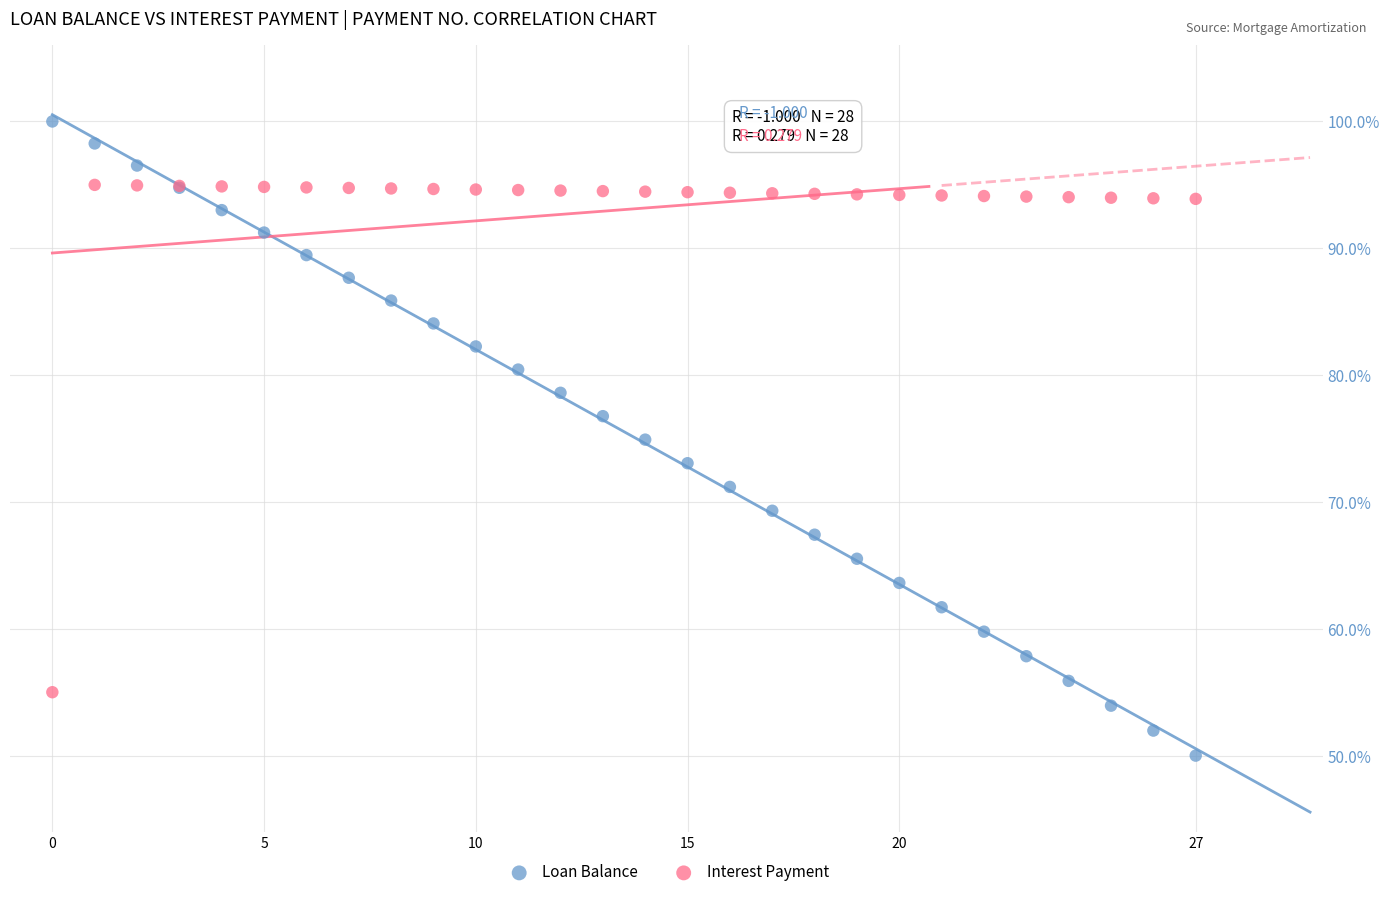

Which series has the largest Y range (max minus min)?

Loan Balance